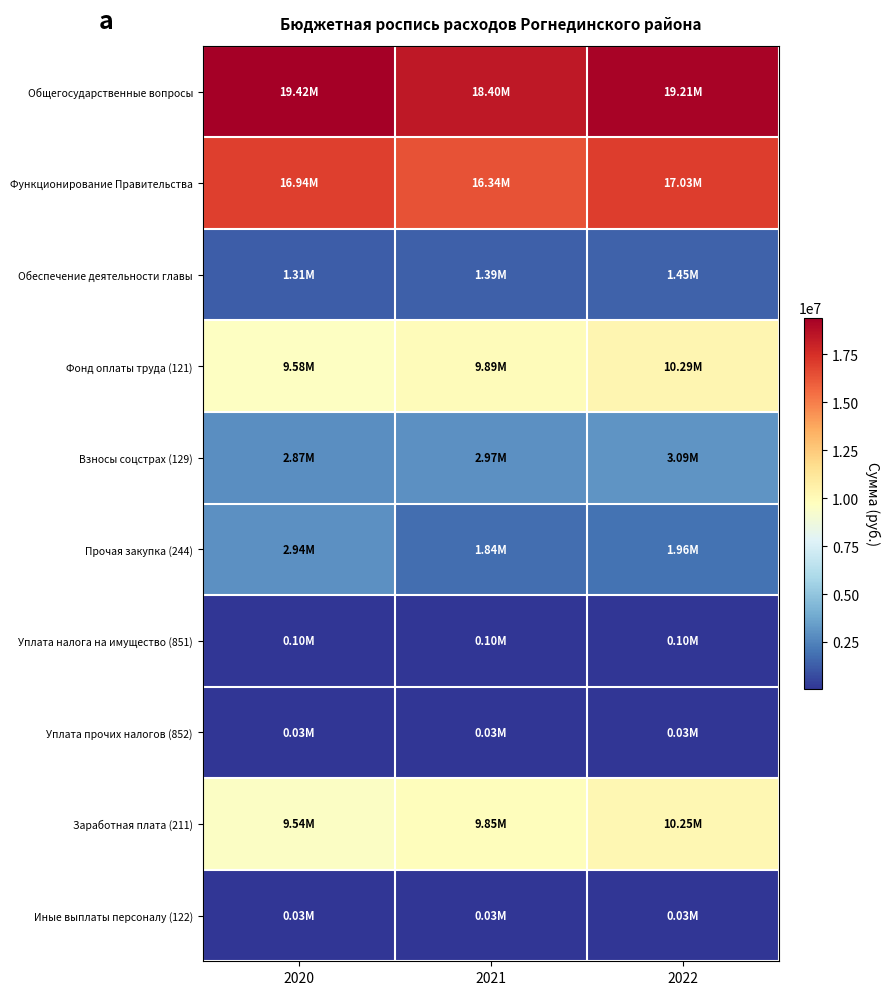

Reading left to right, transcribe all the data shown in this chart.

Общегосударственные вопросы: 2020=19422580	2021=18401170	2022=19206639
Функционирование Правительства: 2020=16937374	2021=16336220	2022=17032531
Обеспечение деятельности главы: 2020=1307240	2021=1391127	2022=1451981
Фонд оплаты труда (121): 2020=9580000	2021=9894000	2022=10291166
Взносы соцстрах (129): 2020=2870000	2021=2973009	2022=3090900
Прочая закупка (244): 2020=2943650	2021=1841600	2022=1962000
Уплата налога на имущество (851): 2020=101530	2021=101530	2022=101530
Уплата прочих налогов (852): 2020=32700	2021=32700	2022=32700
Заработная плата (211): 2020=9535000	2021=9849000	2022=10246166
Иные выплаты персоналу (122): 2020=31754	2021=31754	2022=31754